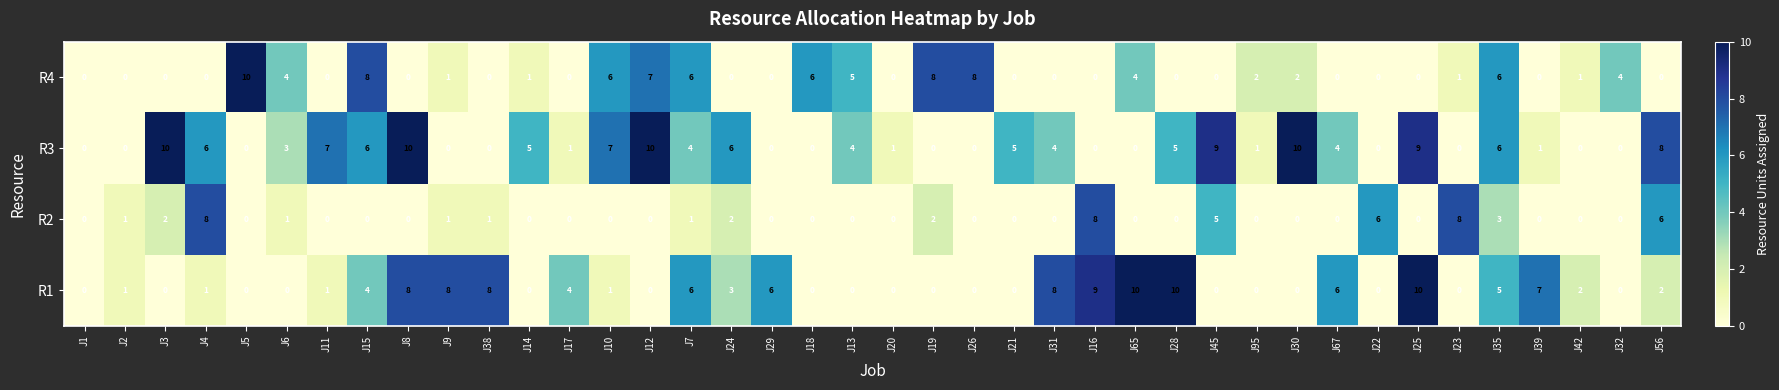

What is the difference between the highest and lowest values at J6?

4